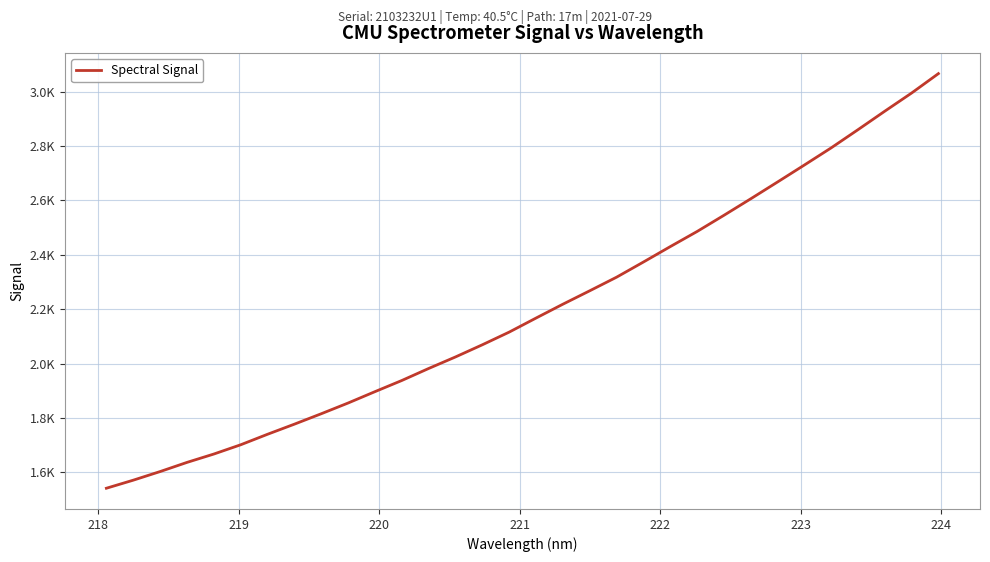

Does the chart have visible grid lines?

Yes